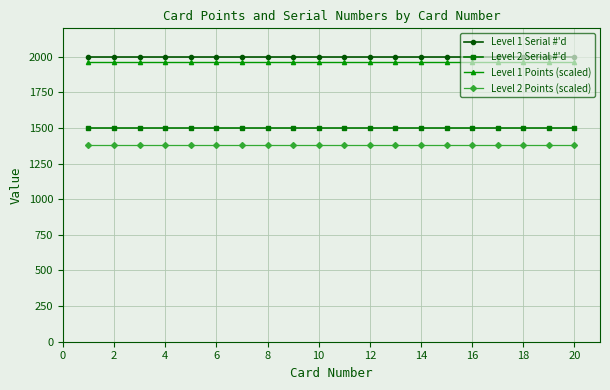

True or false: Level 2 Serial #'d and Level 1 Serial #'d cross at least once.

False